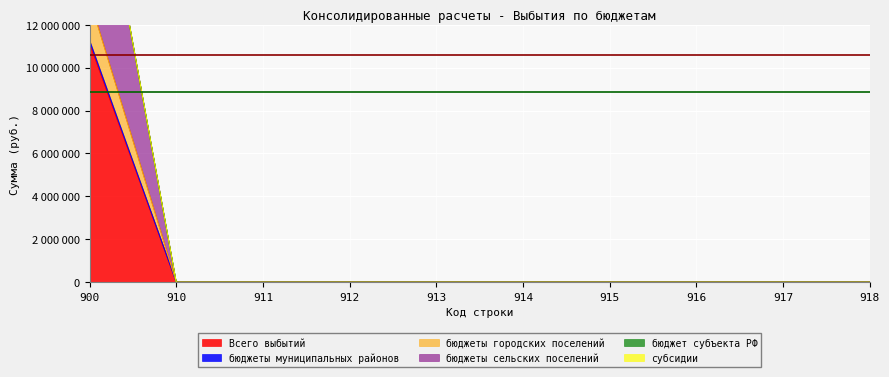

True or false: бюджеты городских поселений has more than 1 interior local peaks.

False